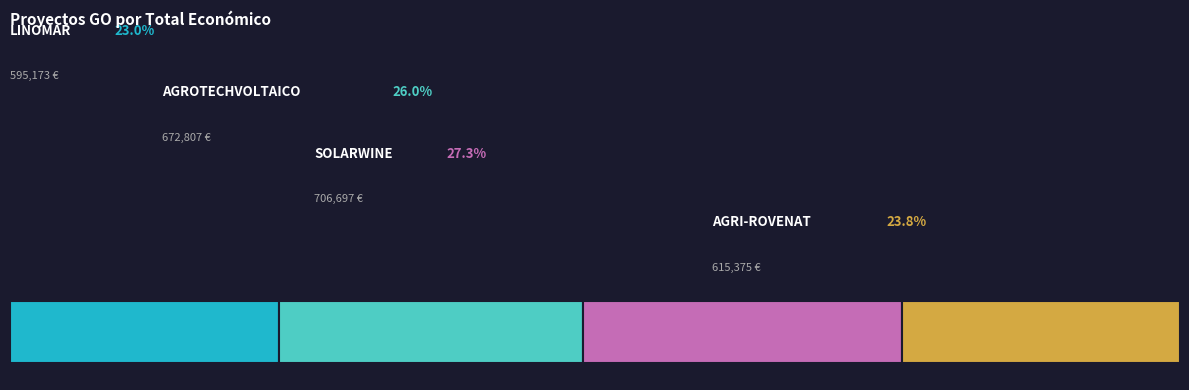

Reading right to left, transcribe all the data shown in this chart.

AGRI-ROVENAT=615375	SOLARWINE=706697	AGROTECHVOLTAICO=672807	LINOMAR=595173